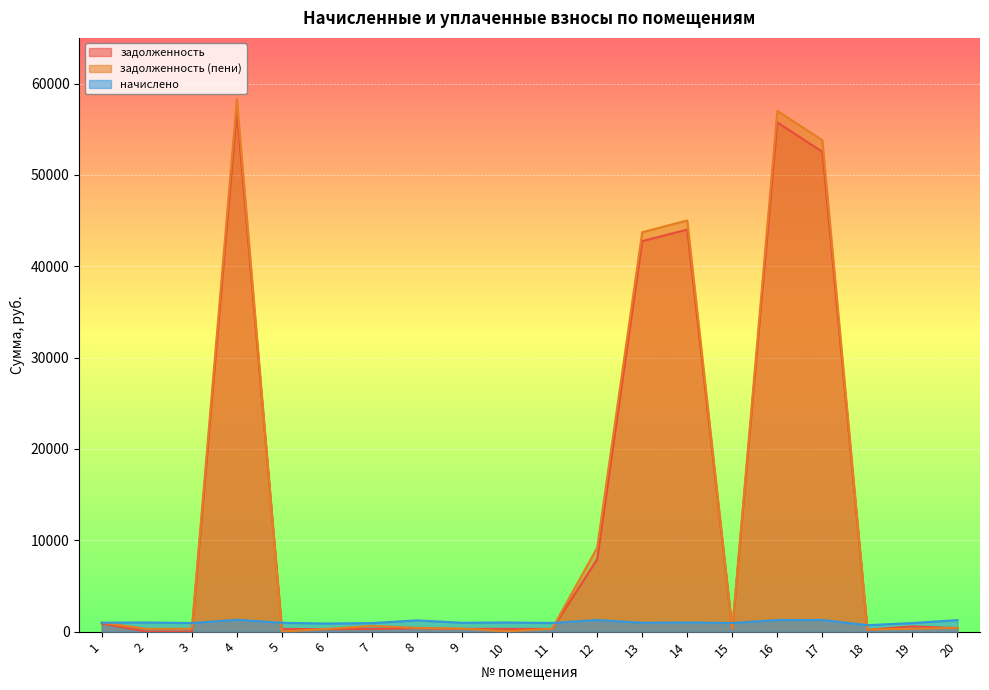

At which category does задолженность reach its first local valley?

6